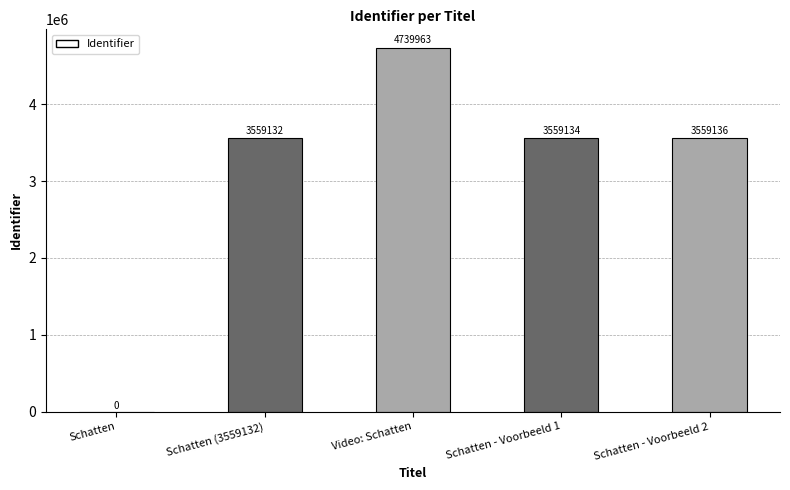

True or false: the data shows 4739963 at Video: Schatten.

True